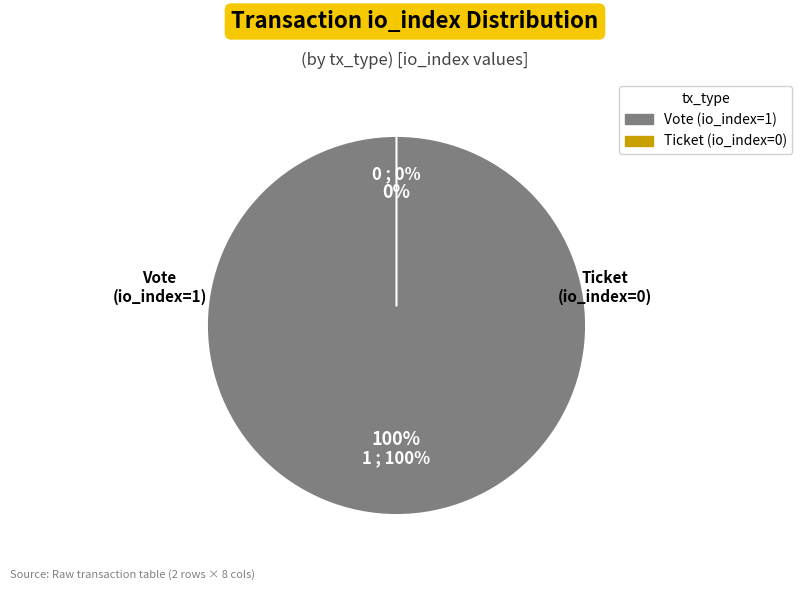

Which slice is the largest?

Vote (io_index=1)